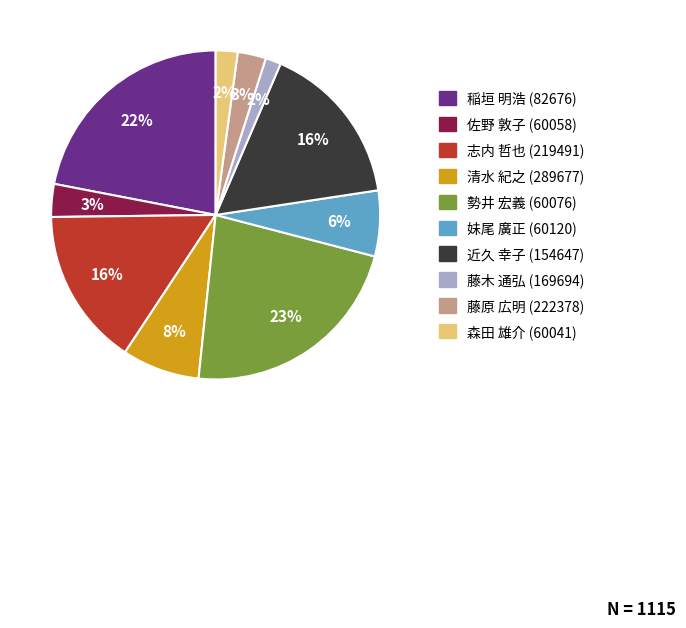

True or false: 近久 幸子 (154647) accounts for 5% of the total.

False